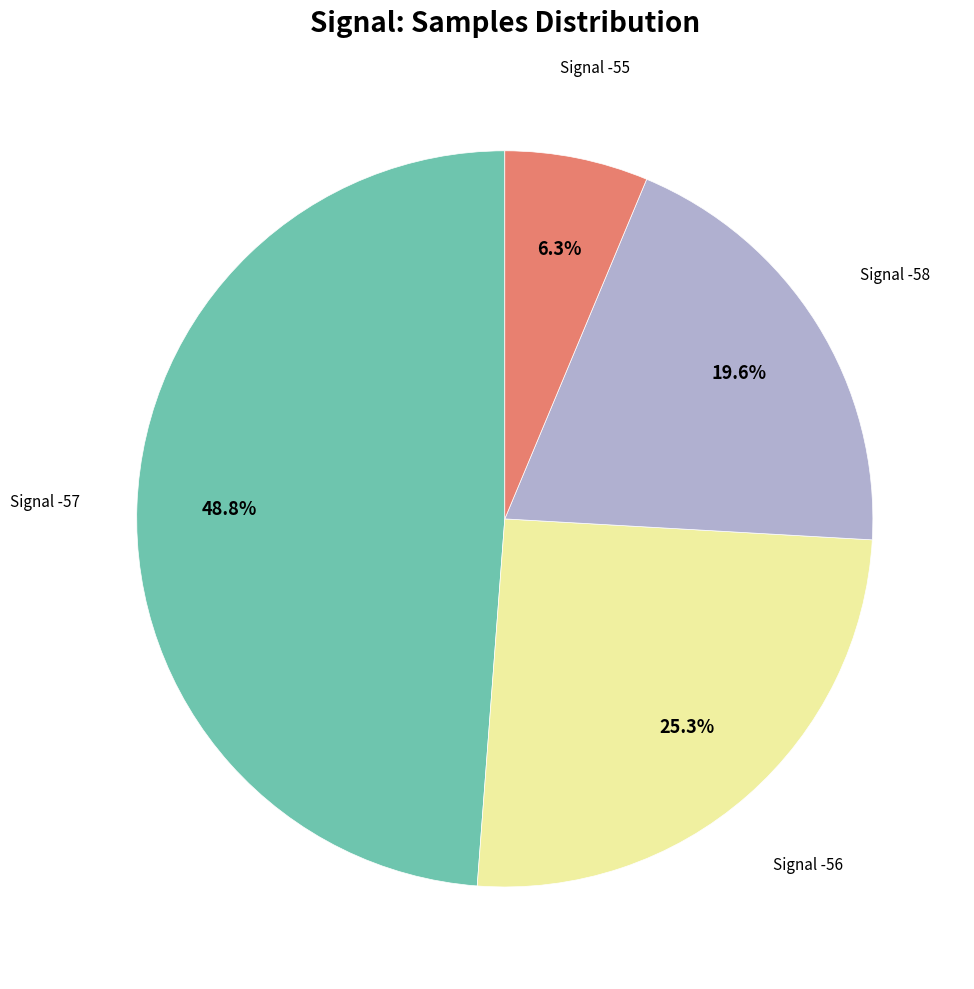

What is the smallest slice in the pie chart?

Signal -55